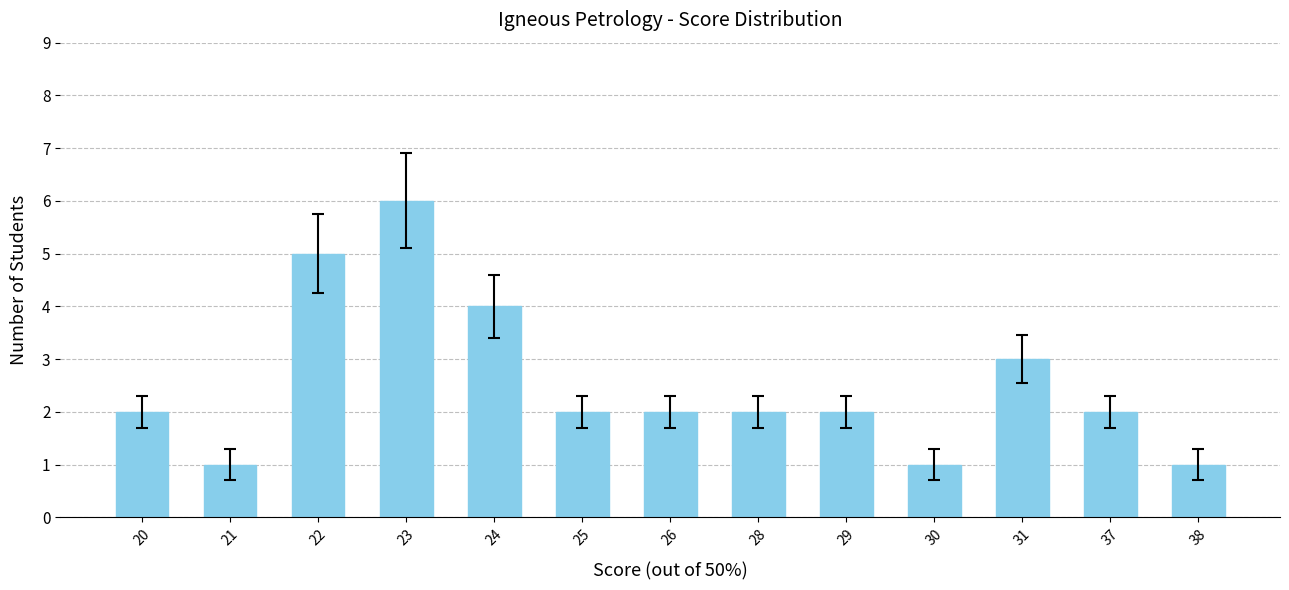

How many bars are there in total?

13